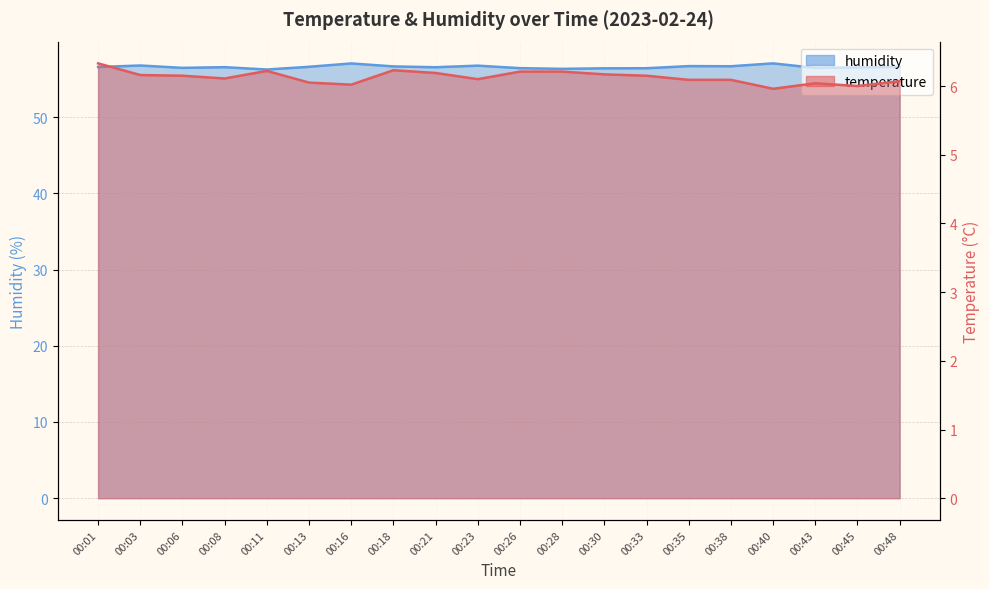

The humidity series shows 12.4 at 00:35. True or false?

False